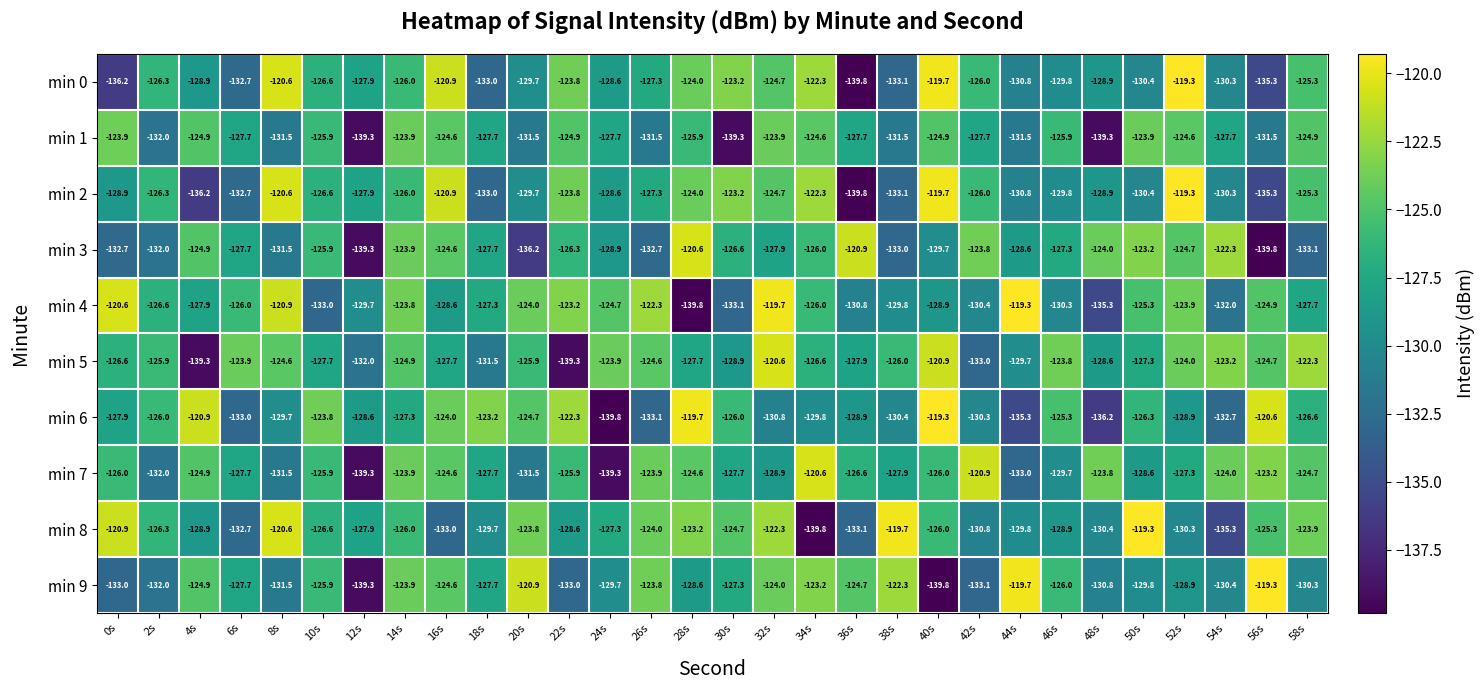

Count the number of categories in the chart.

30